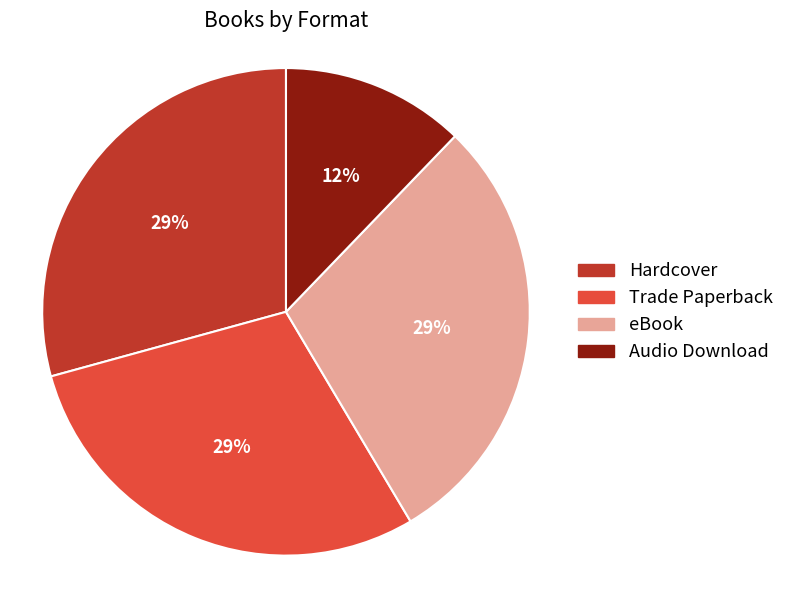

How many segments does this pie chart have?

4